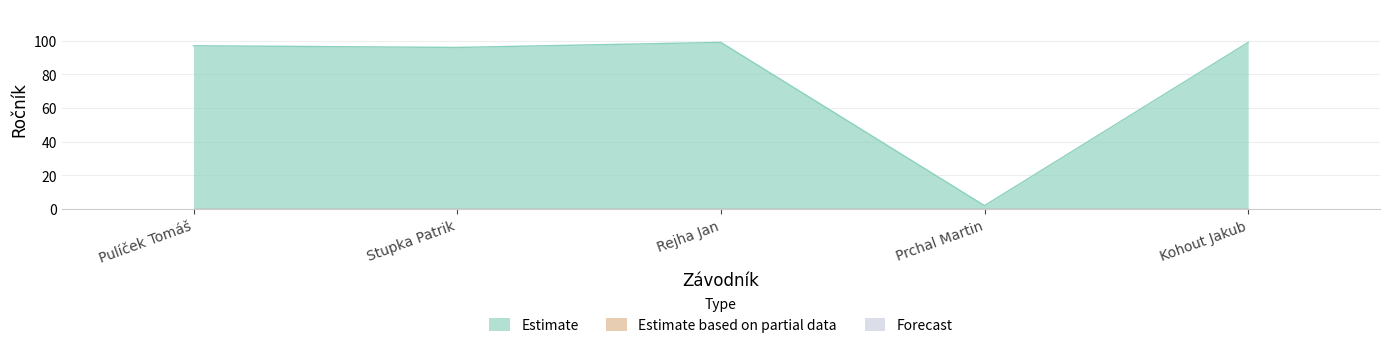

Does the chart display data point markers on the line(s)?

No